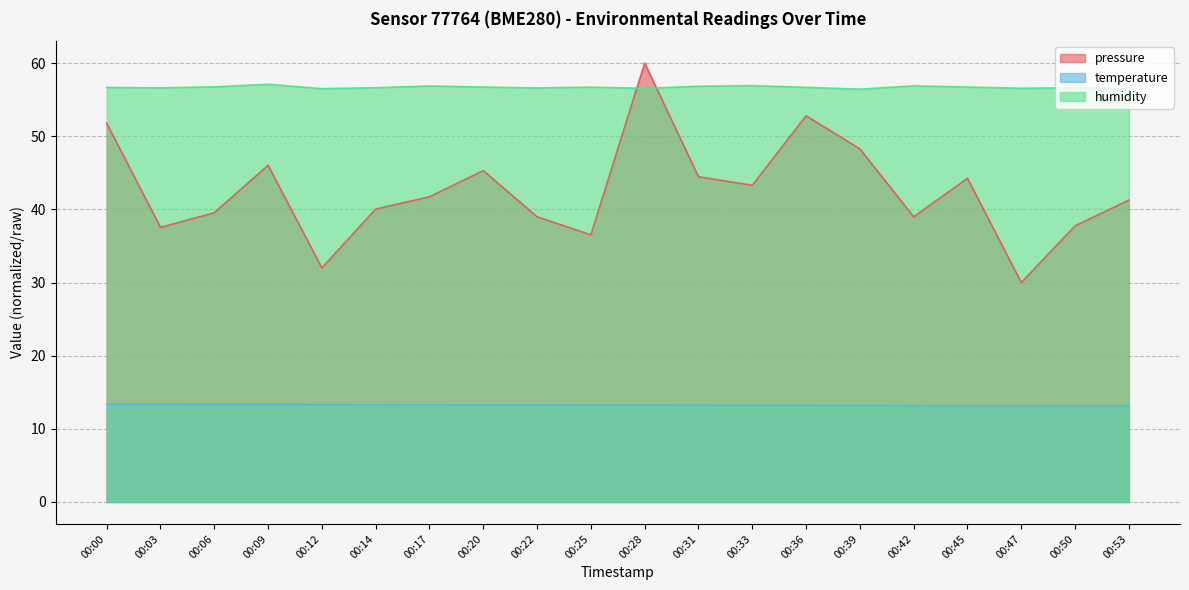

Between 00:42 and 00:31, which is larger?

00:31